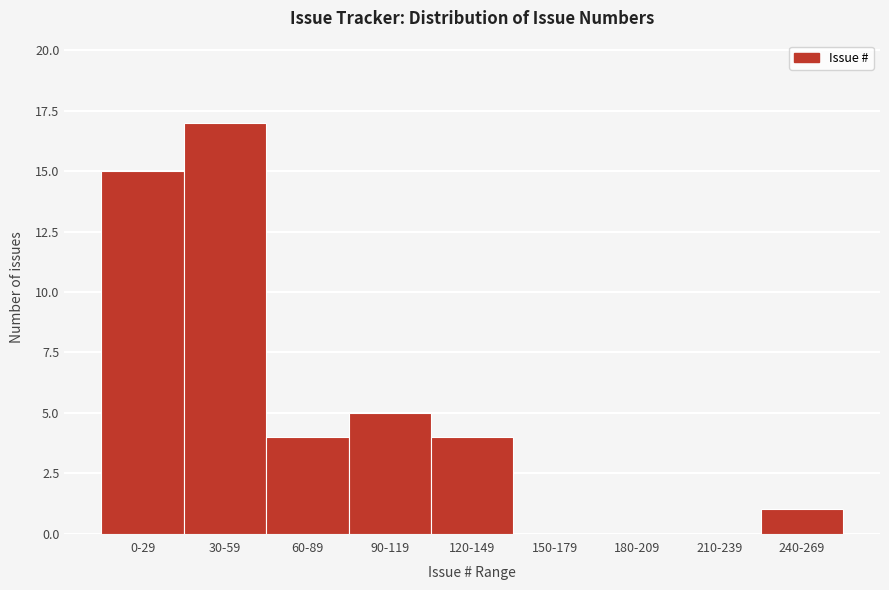

Reading right to left, list all the values displayed in this chart.

240-269=1	210-239=0	180-209=0	150-179=0	120-149=4	90-119=5	60-89=4	30-59=17	0-29=15